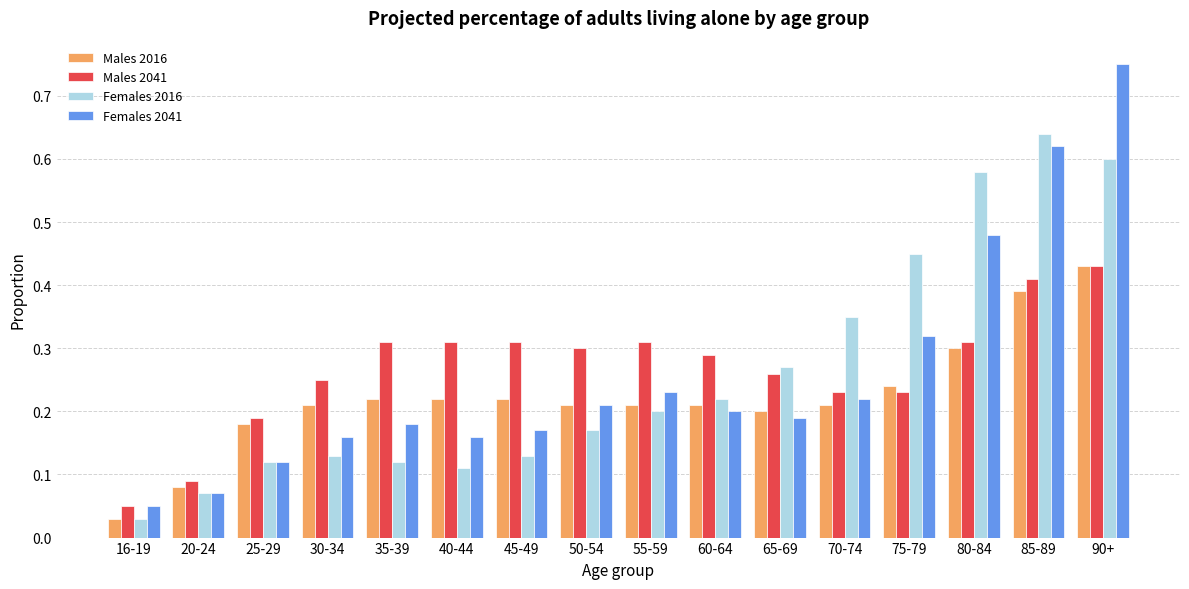

What position from the right is 30-34?

13